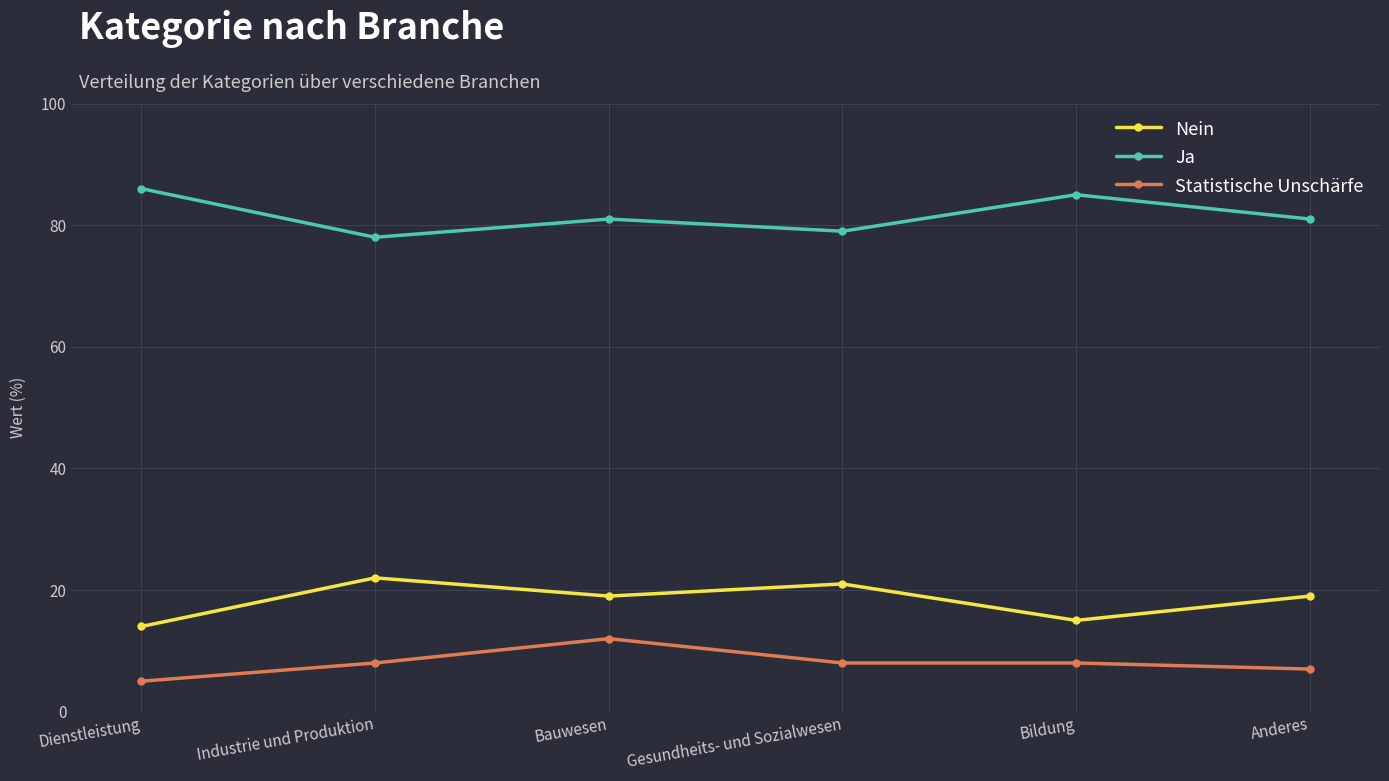

The value of Nein at Bauwesen is 32. True or false?

False